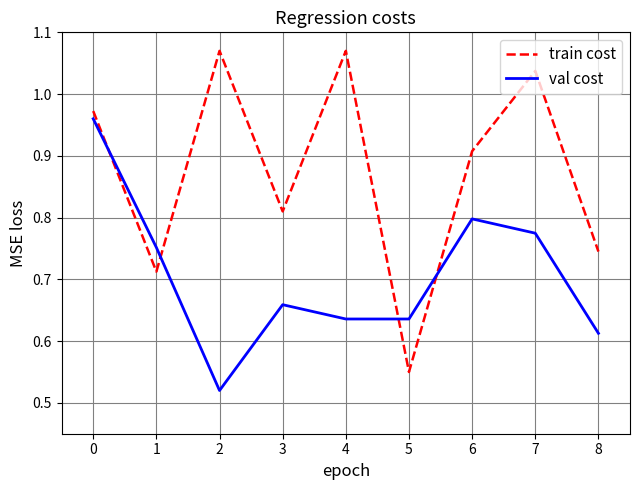

At 2, list the series in order from largest to smallest.

train cost, val cost